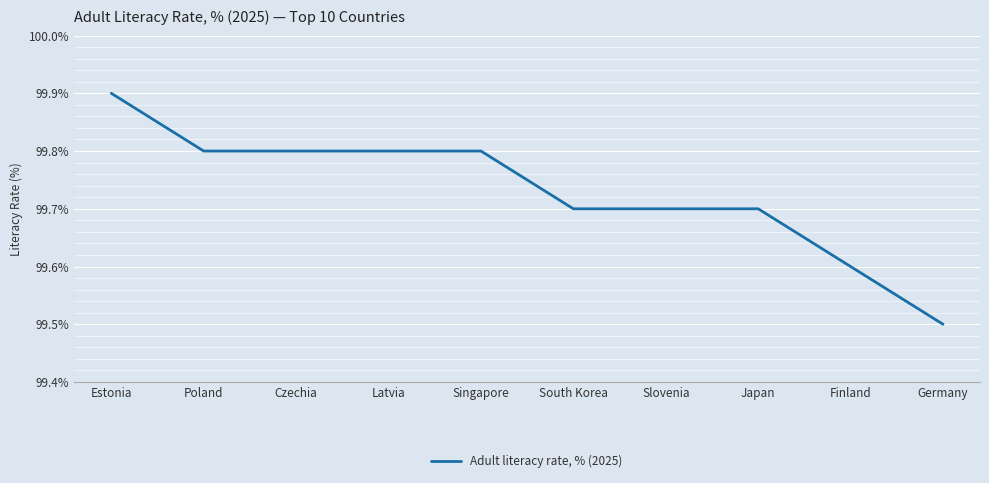

What is the greatest value displayed?

99.9